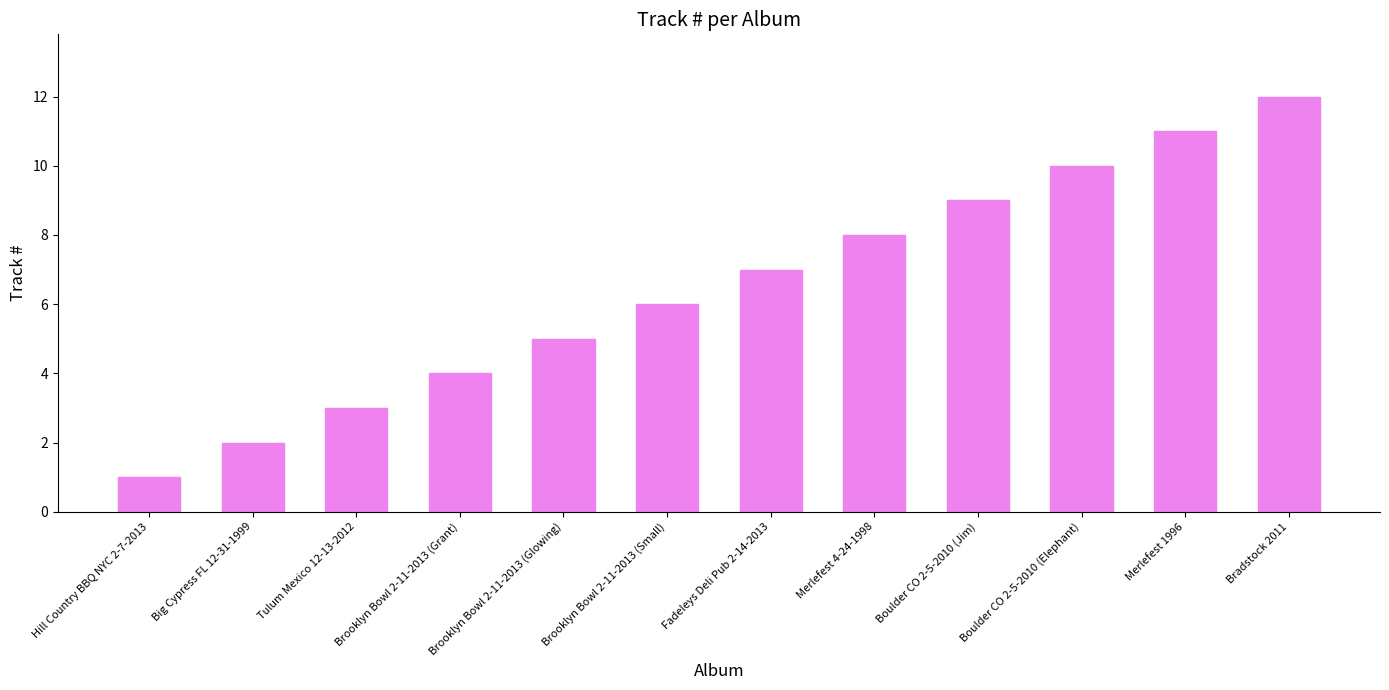

What is the value of the 6th bar from the left?

6